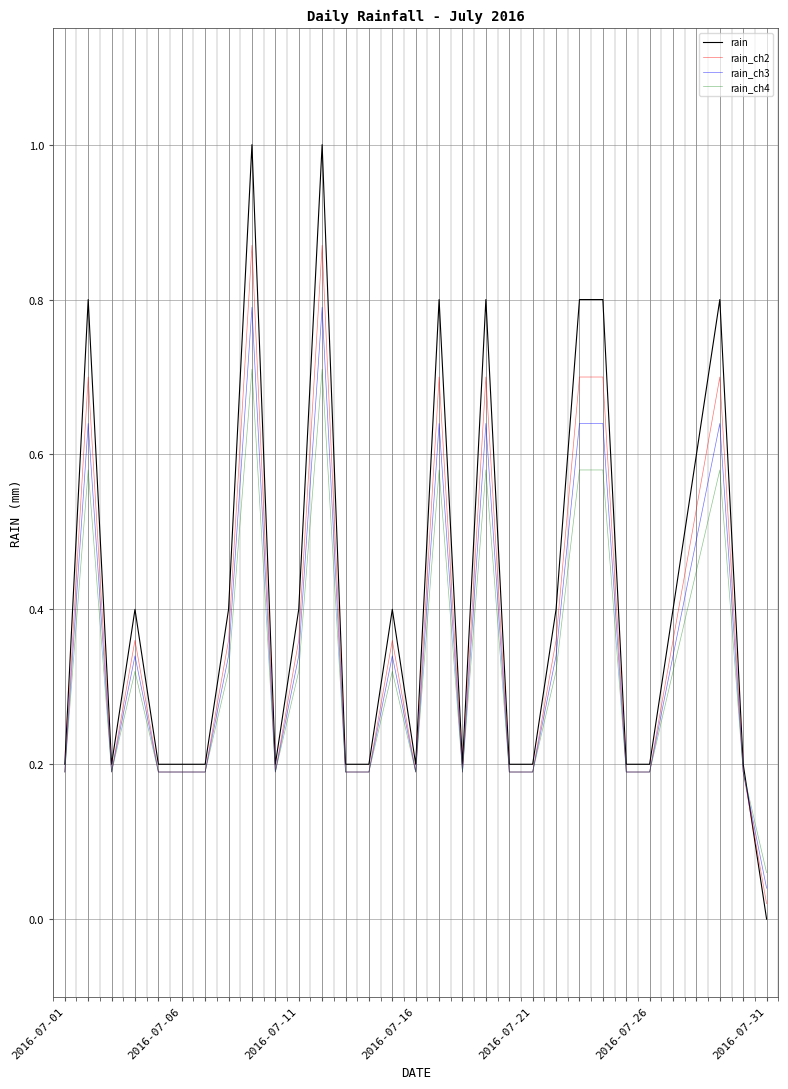

How many lines are shown in the chart?

4